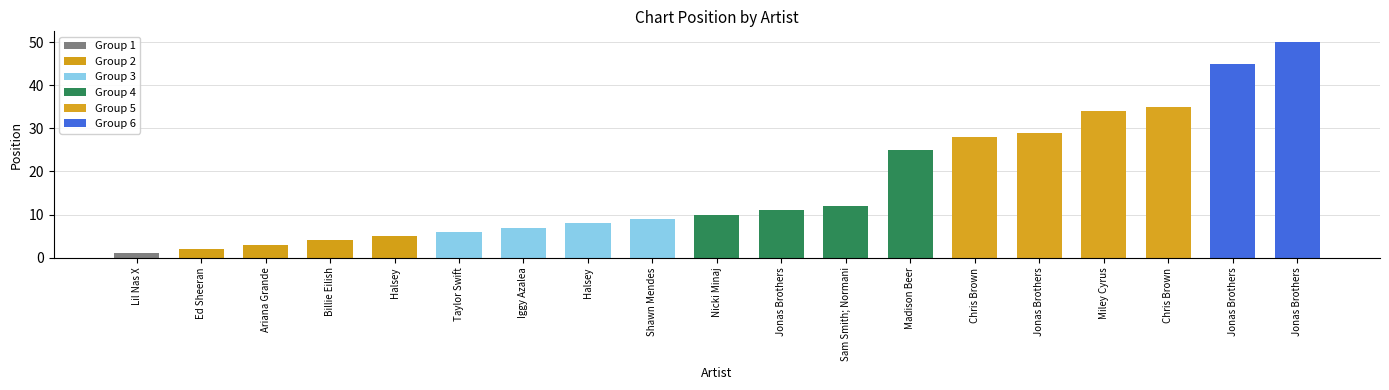

Reading right to left, list all the values displayed in this chart.

50	45	35	34	29	28	25	12	11	10	9	8	7	6	5	4	3	2	1